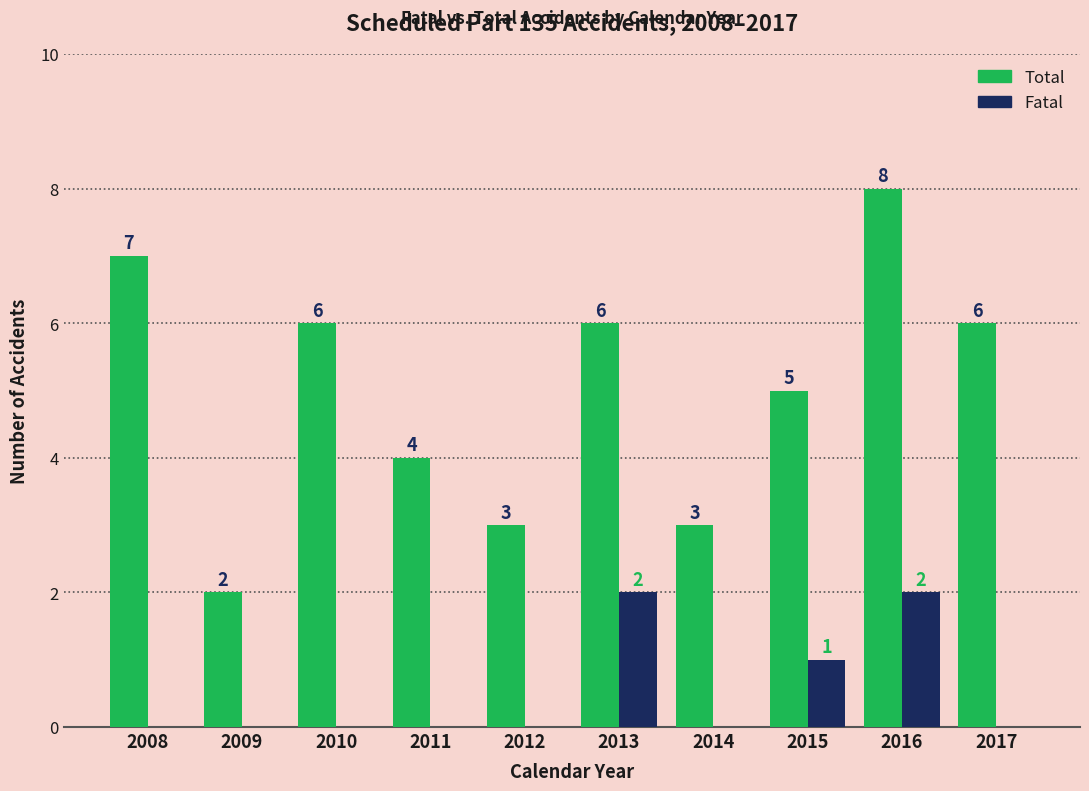

Are the bars horizontal?

No